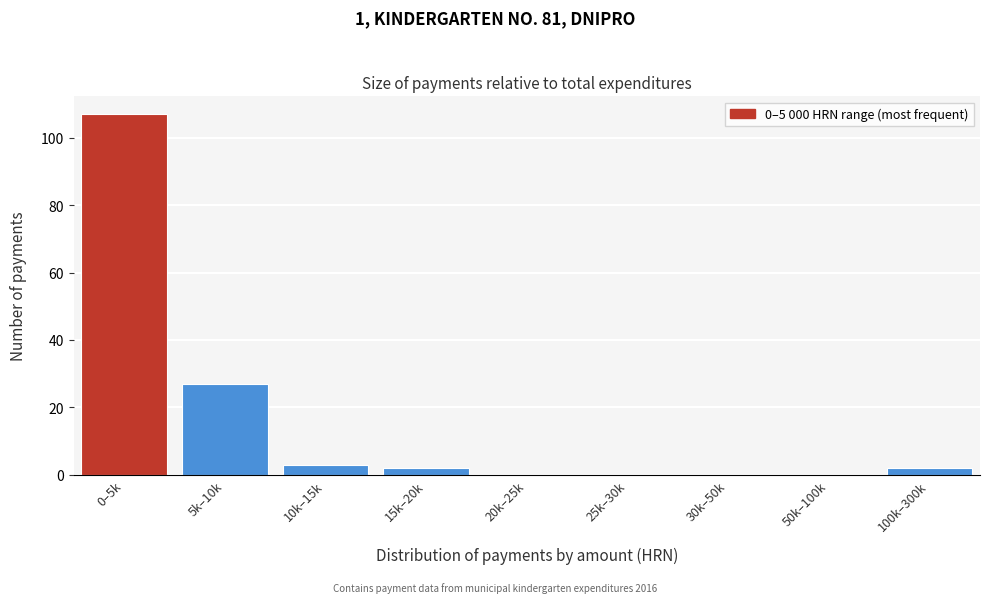

Reading right to left, what are all the values shown in this chart?

100k–300k=2	50k–100k=0	30k–50k=0	25k–30k=0	20k–25k=0	15k–20k=2	10k–15k=3	5k–10k=27	0–5k=107